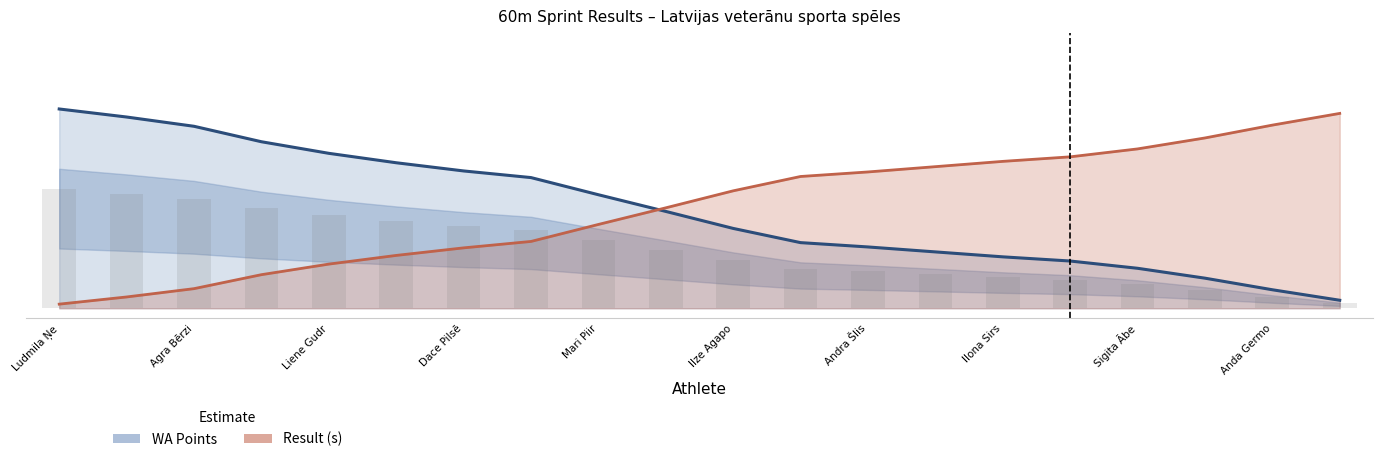

What is the average value of the WA Points (normalized) series?

0.5